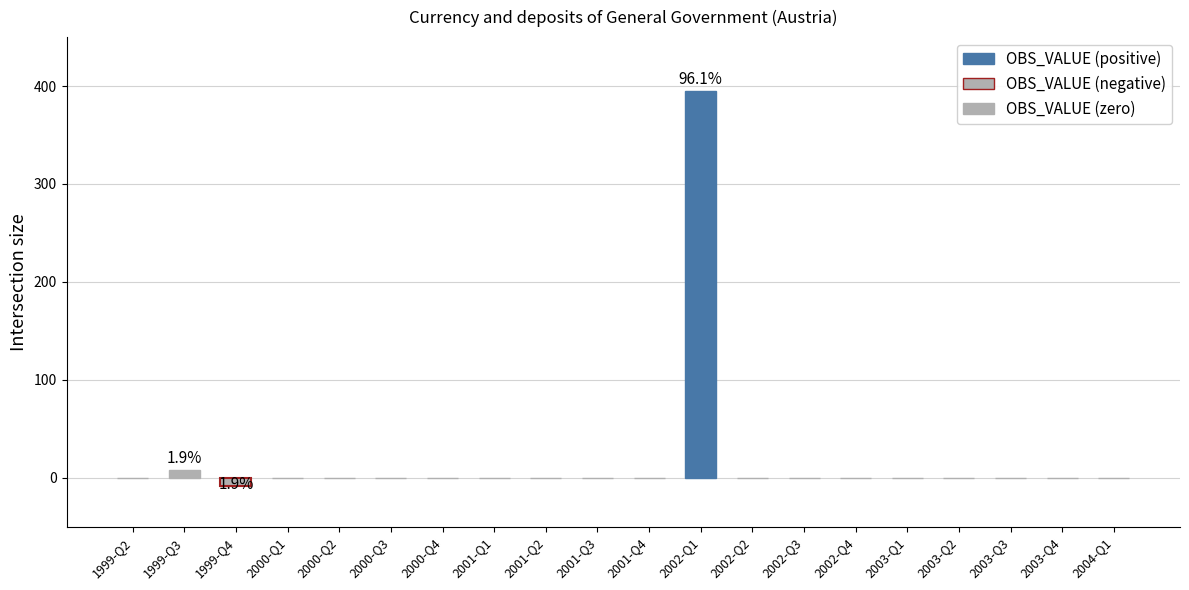

True or false: the data shows -134 at 2000-Q3.

False